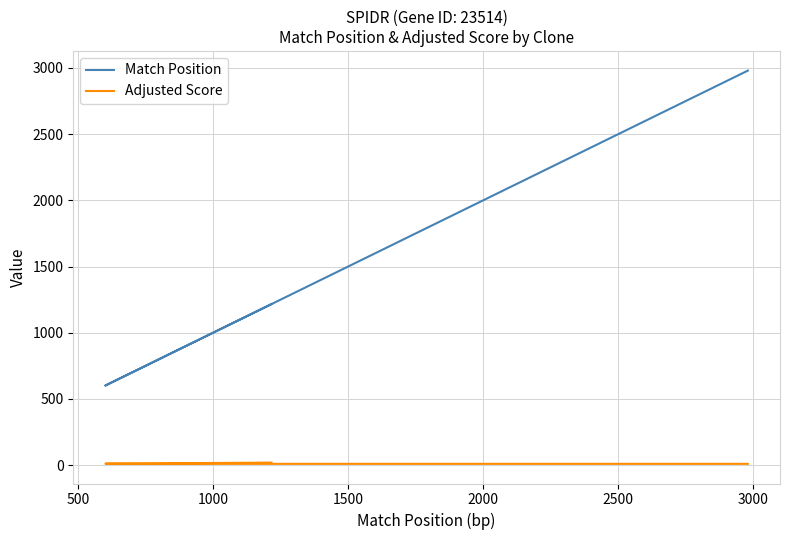

Which label corresponds to the smallest value in the chart?

1000